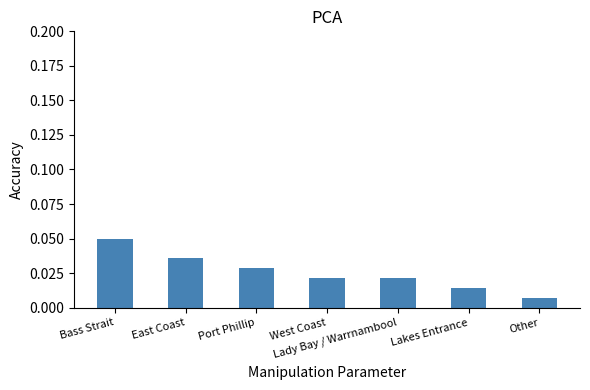

At which category does the chart reach its peak across all series?

Bass Strait